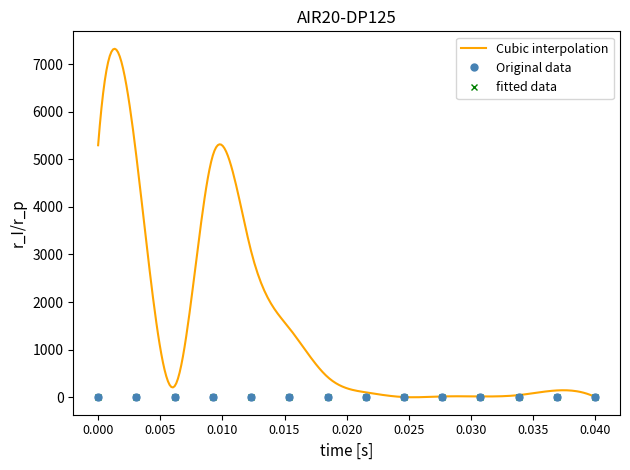

True or false: fitted data has more than 1 interior local peaks.

True